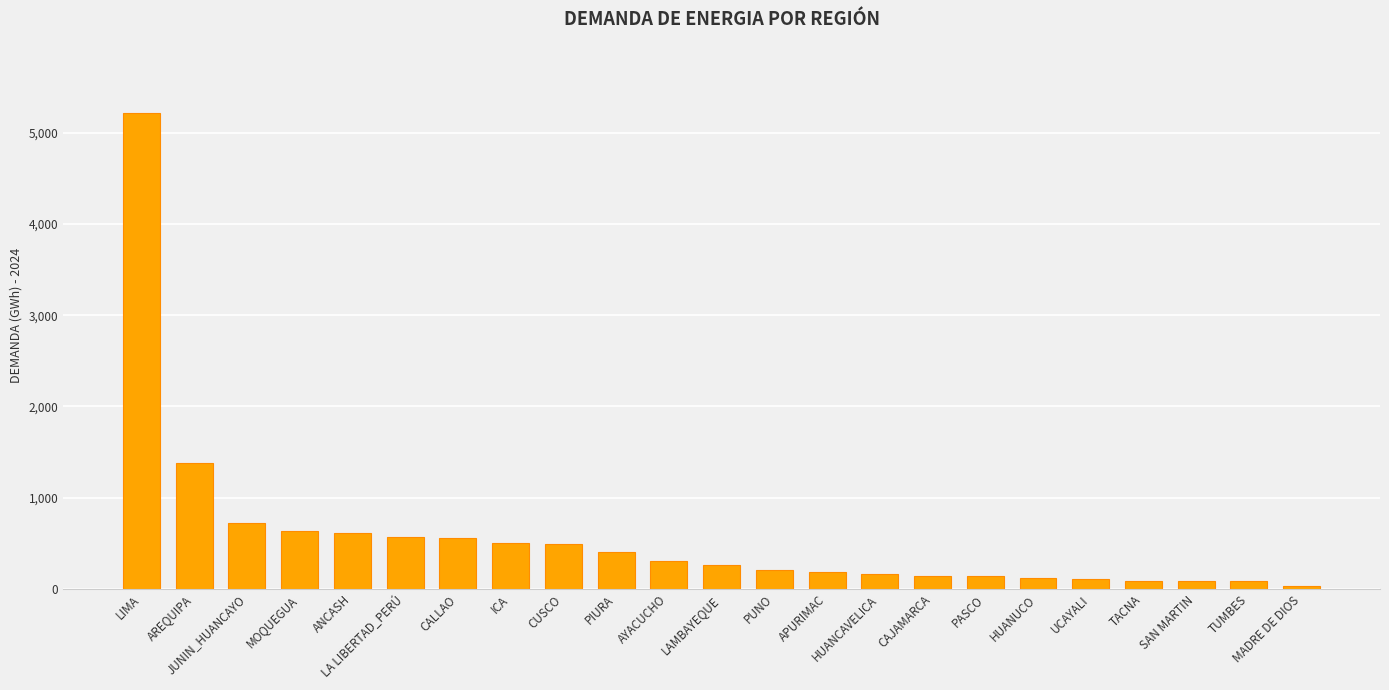

What is the difference between the maximum and minimum values?

5188.4